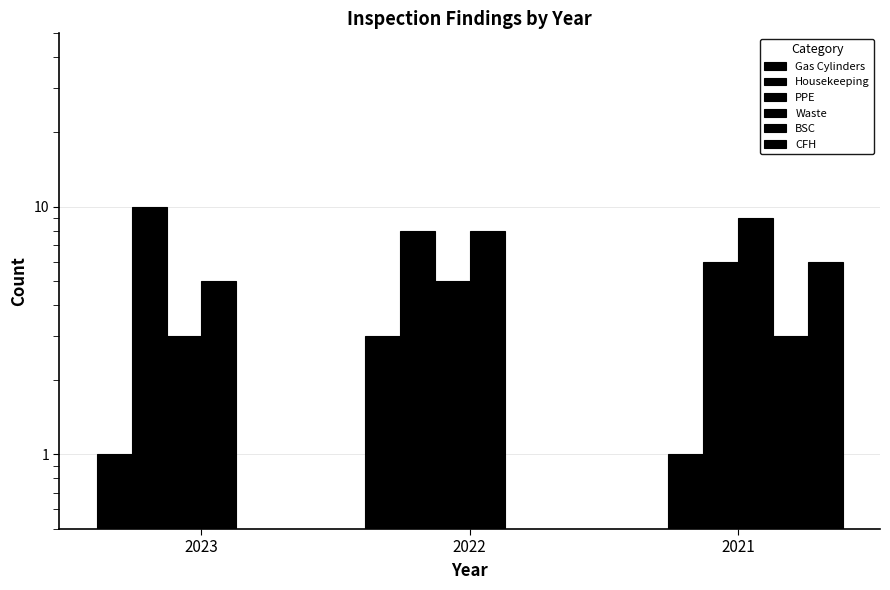

What is the average value of the PPE series?

5